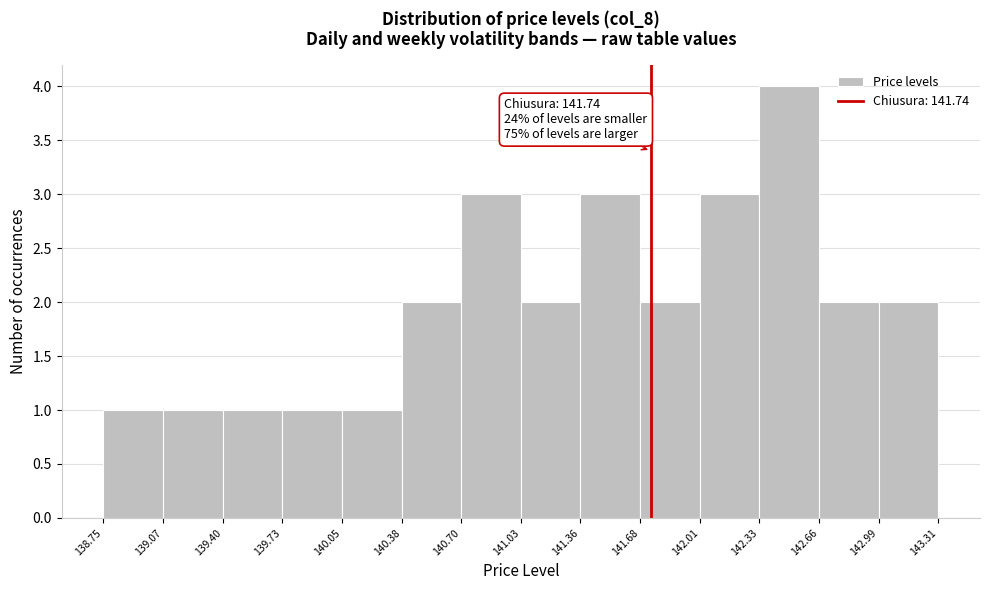

Over which range of the x-axis is the bar tallest?

142.33 to 142.66